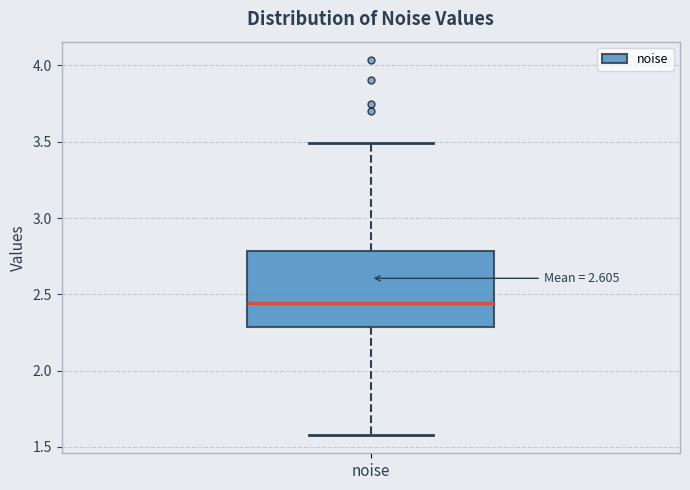

Transcribe this box plot: give where the median line is, the range the box spans, and where the two whiskers end, as read against the y-axis. The values are not printed on the chart, so give them approximately, as read against the axis.

median 2.45, box 2.30 to 2.80, whiskers 1.60 to 3.50